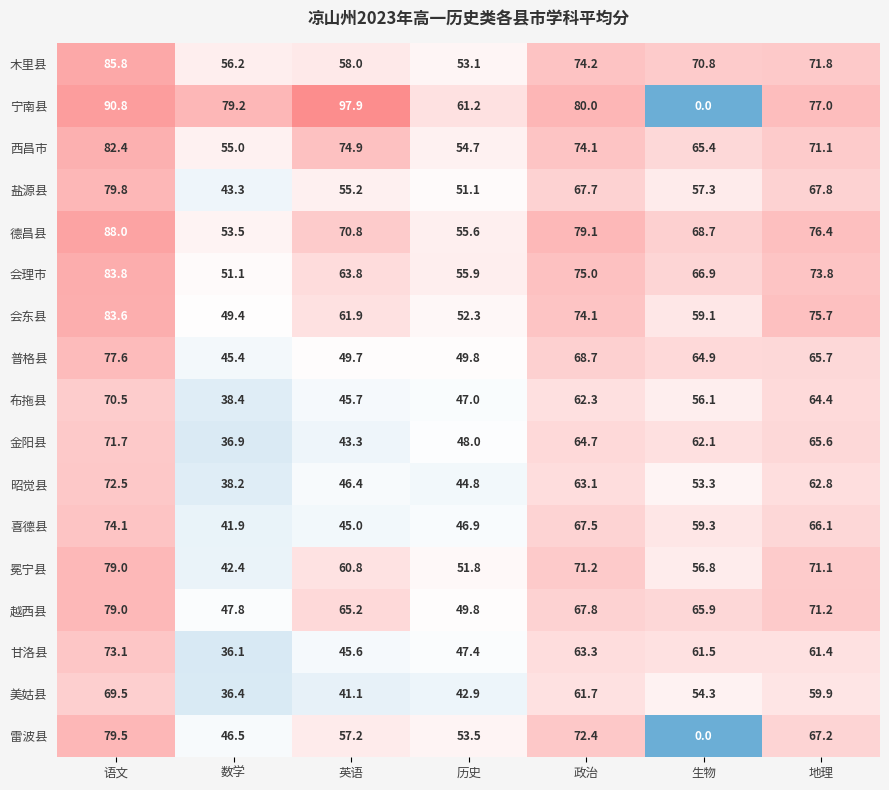

What is the average value of the 雷波县 series?

53.8